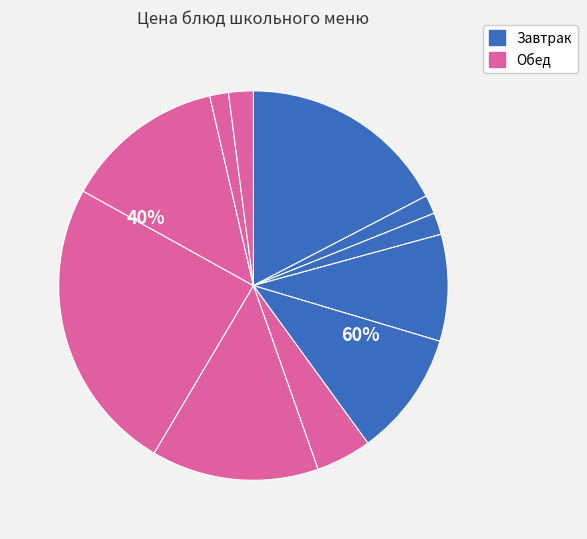

Count the number of slices in the pie.

11